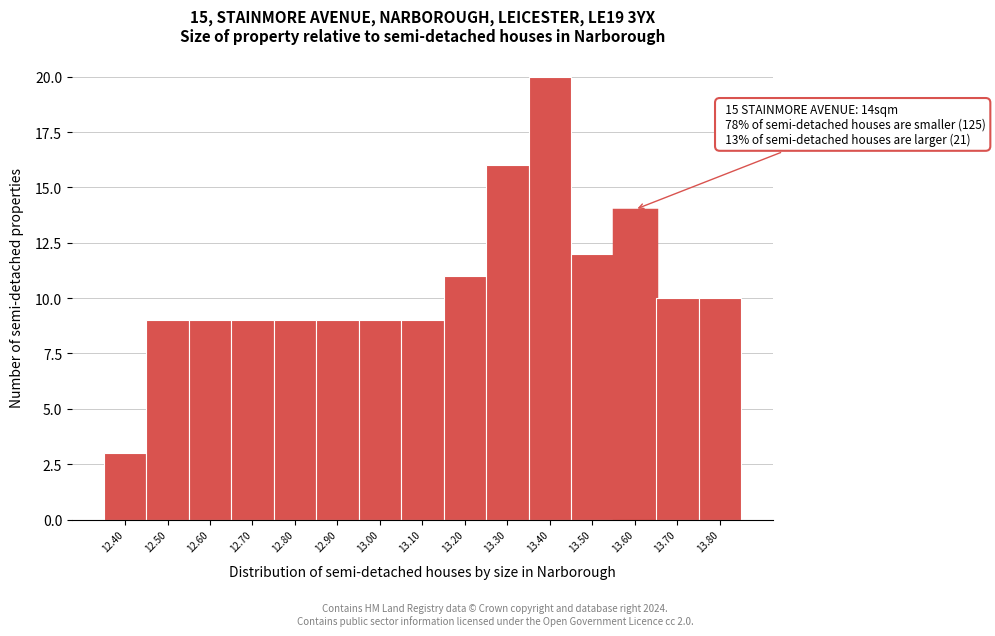

Reading left to right, transcribe all the data shown in this chart.

12.40=3	12.50=9	12.60=9	12.70=9	12.80=9	12.90=9	13.00=9	13.10=9	13.20=11	13.30=16	13.40=20	13.50=12	13.60=14	13.70=10	13.80=10